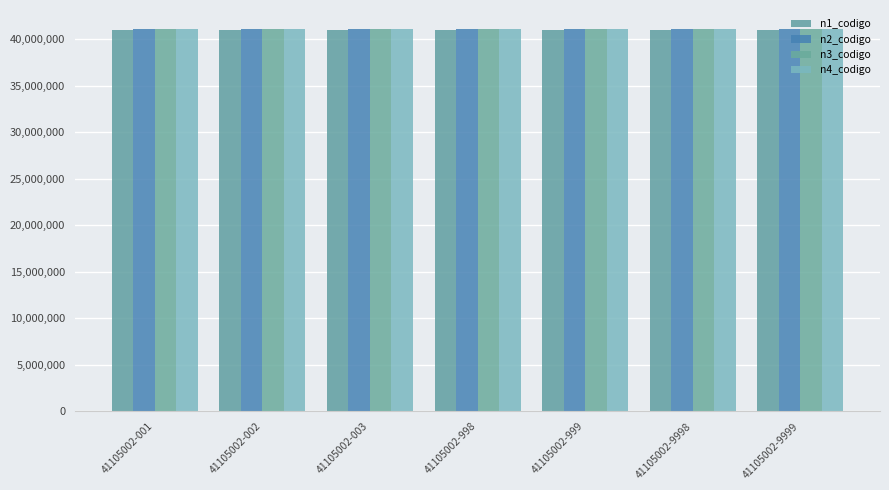

What is the difference between the highest and lowest values at 41105002-001?

105002